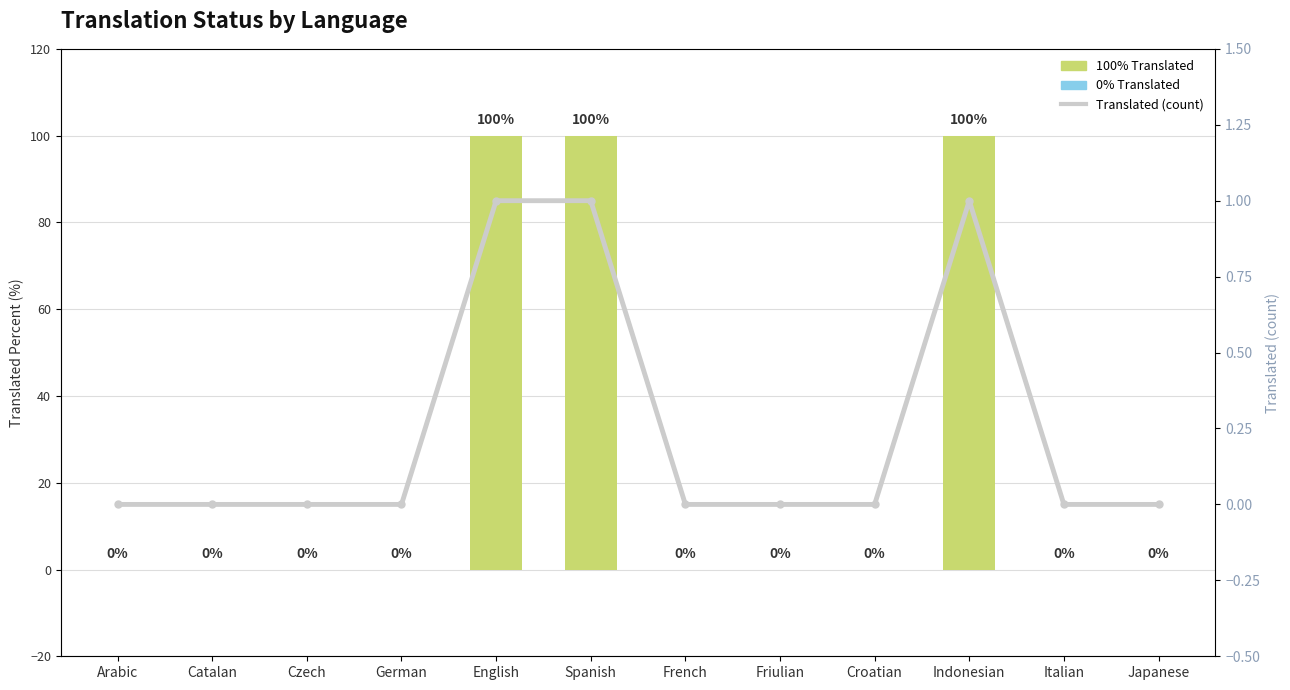

What is the label of the 9th bar from the right?

German